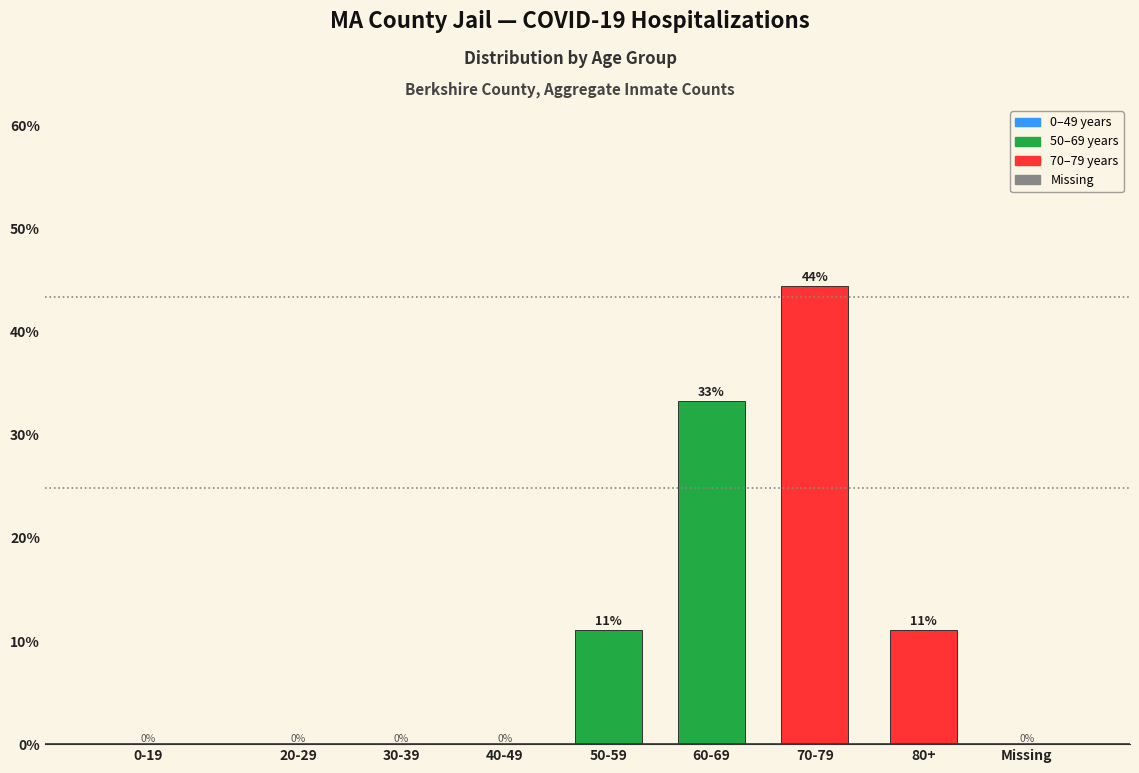

Which category has the highest value across all series?

70-79